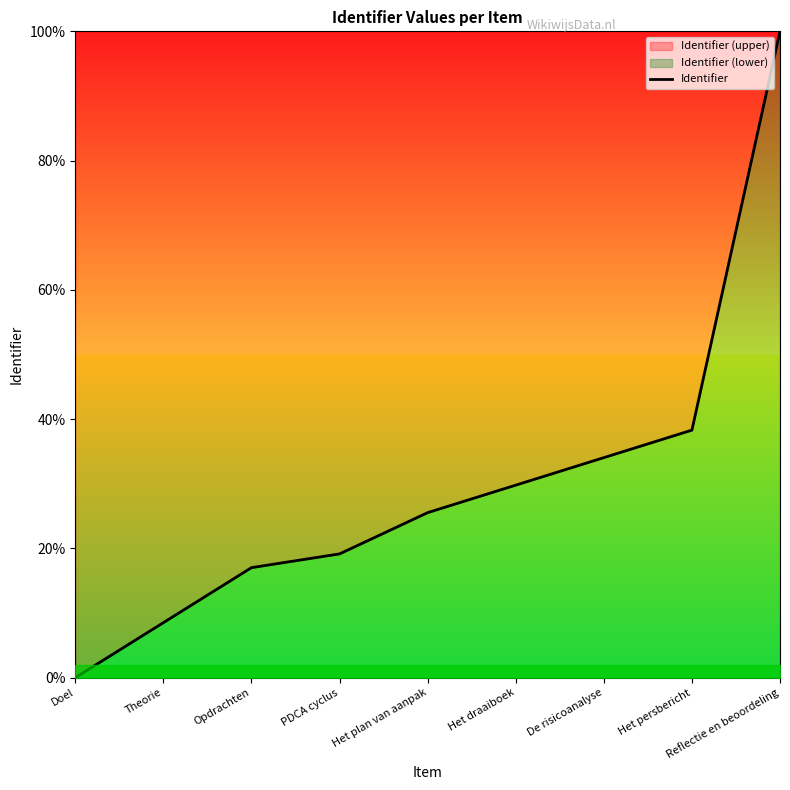

What is the change in value from Het draaiboek to Reflectie en beoordeling?

+70.2